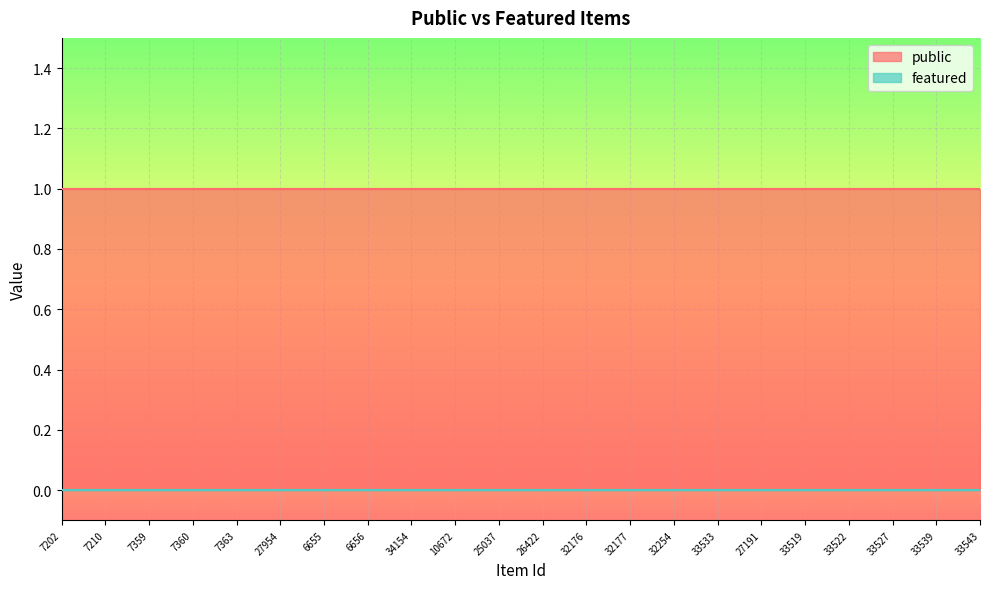

Is it true that public equals 2 at 27191?

False